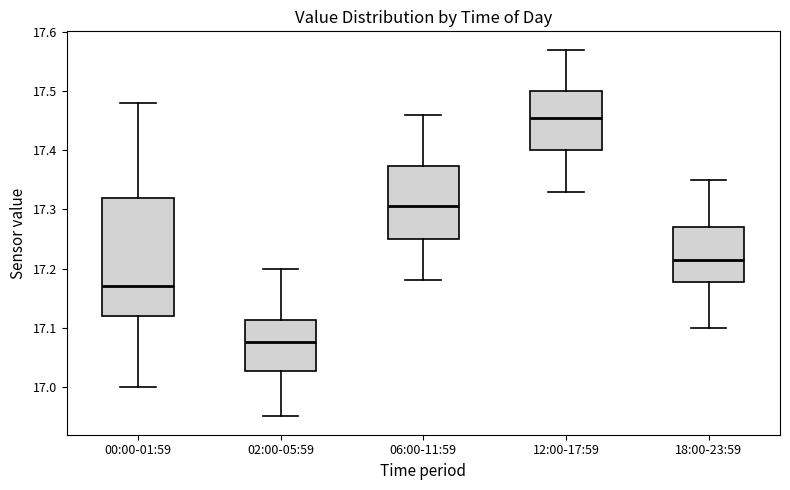

Which box's median line is the lowest?

02:00-05:59